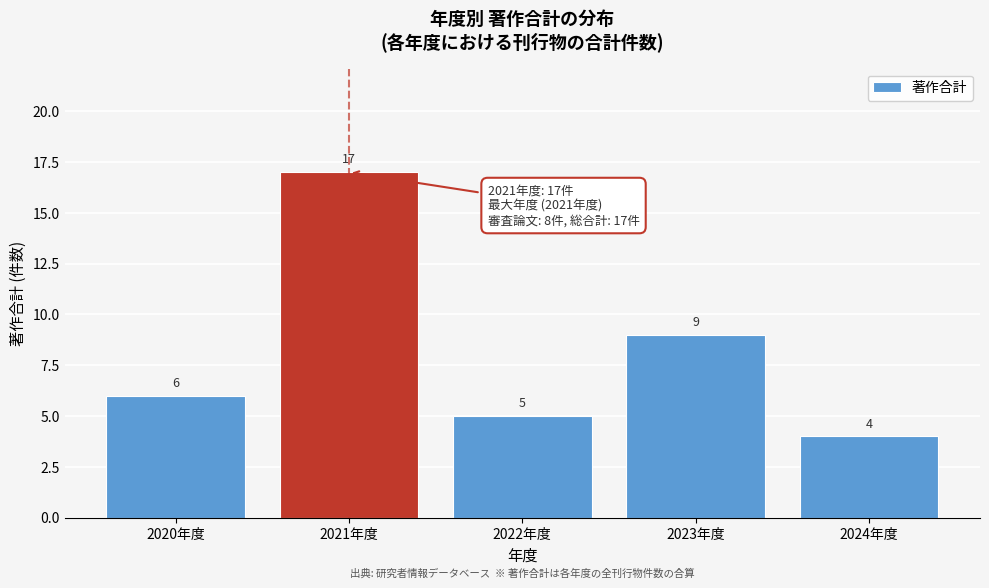

Reading left to right, list all the values displayed in this chart.

2020年度=6	2021年度=17	2022年度=5	2023年度=9	2024年度=4